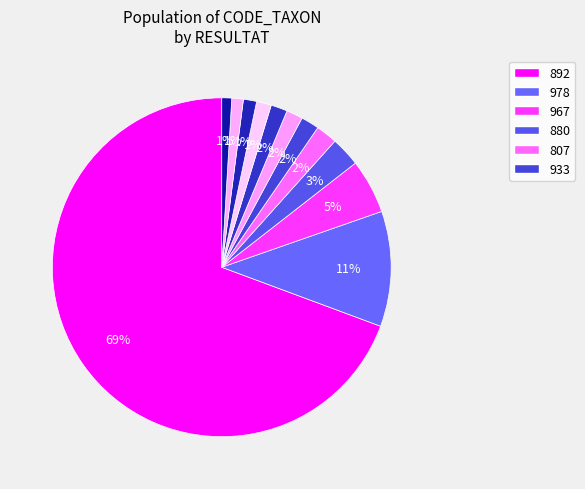

Rank the categories by value from lowest to highest.

928, 861, 657, 618, 887, 994, 933, 807, 880, 967, 978, 892